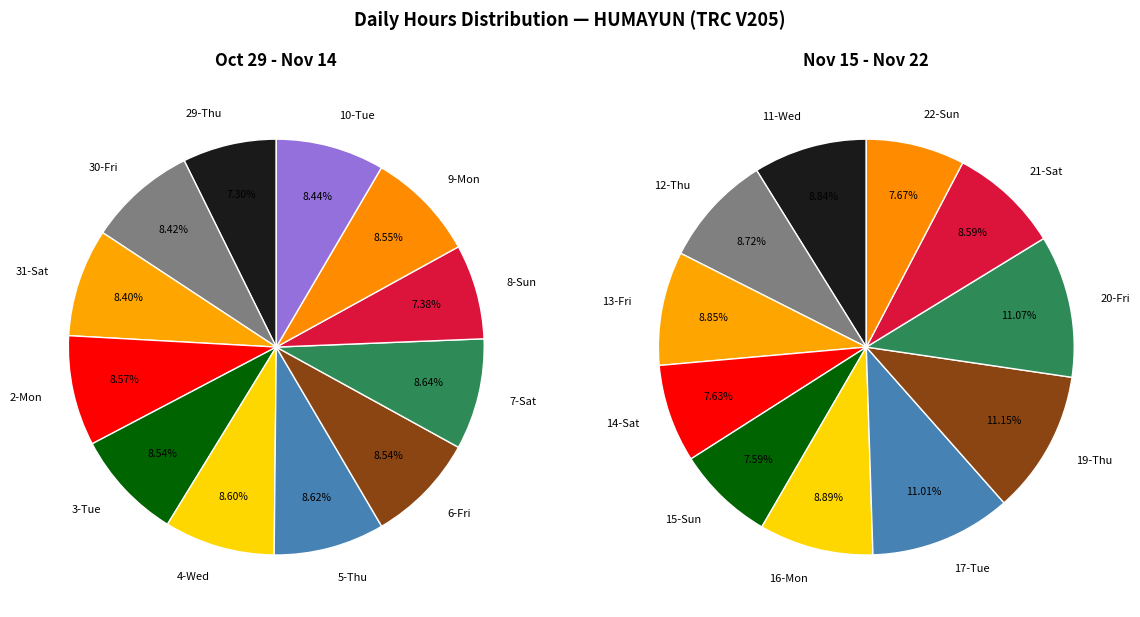

How many slices are in this pie chart?

23